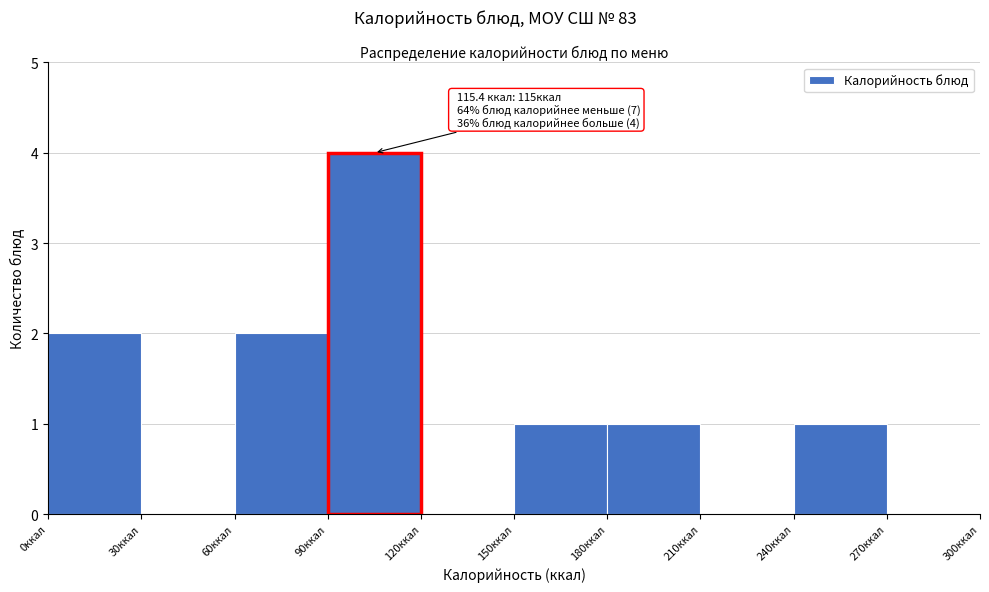

Over which range of the x-axis is the bar tallest?

90 to 120